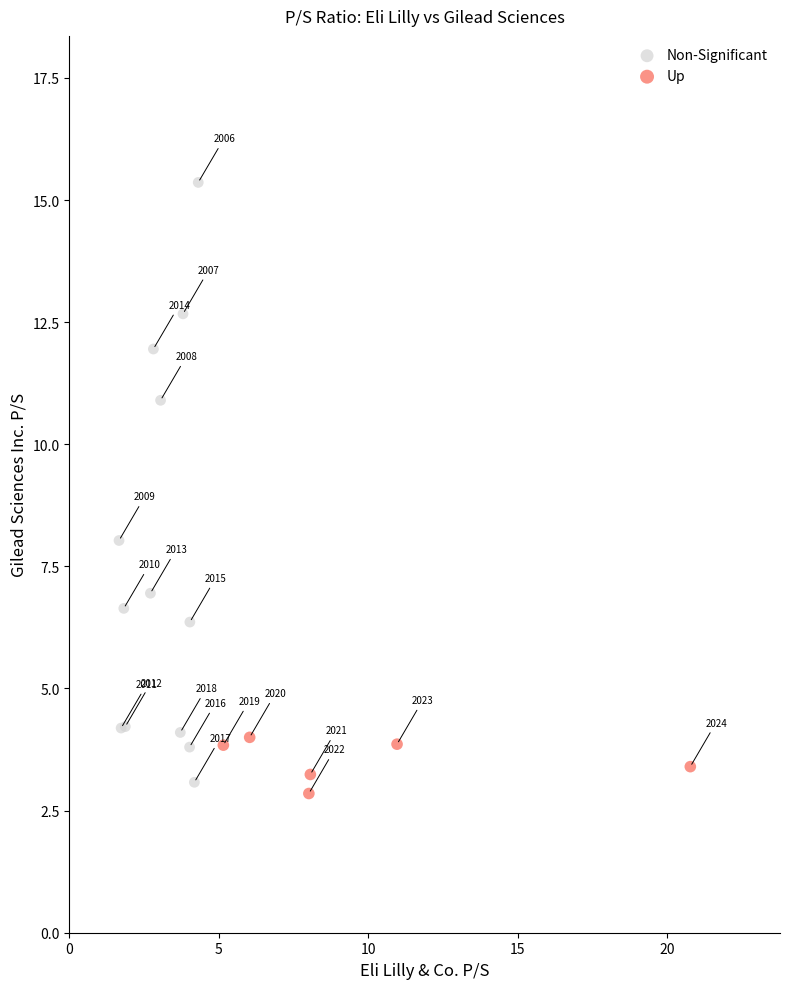

Which series has the largest Y range (max minus min)?

Non-Significant